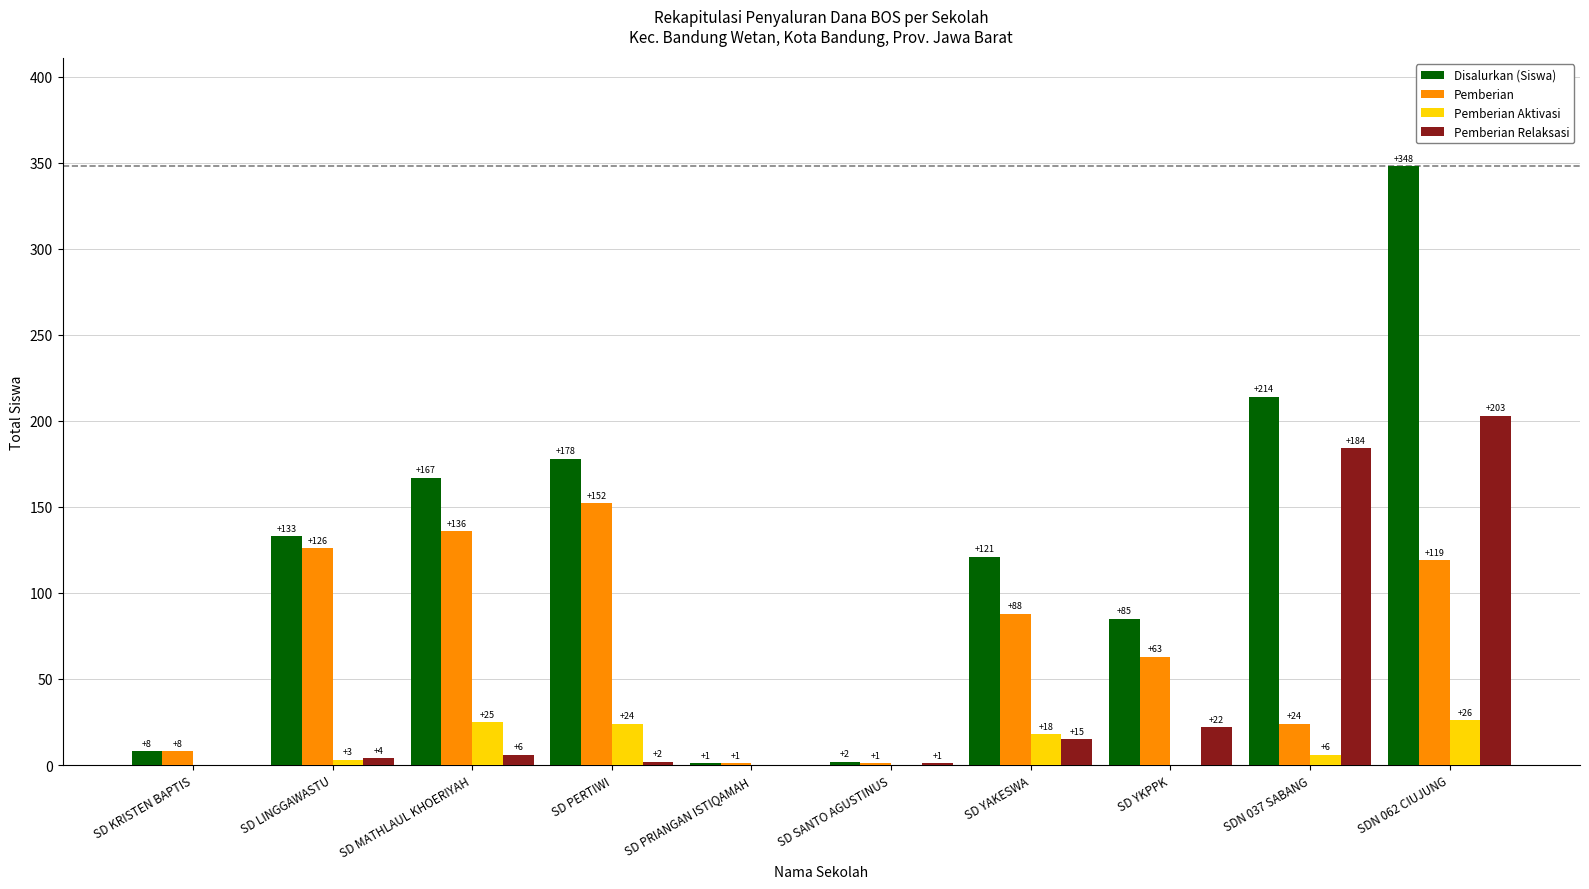

Reading right to left, extract all data points from this chart.

Disalurkan (Siswa): 348	214	85	121	2	1	178	167	133	8
Pemberian: 119	24	63	88	1	1	152	136	126	8
Pemberian Aktivasi: 26	6	0	18	0	0	24	25	3	0
Pemberian Relaksasi: 203	184	22	15	1	0	2	6	4	0